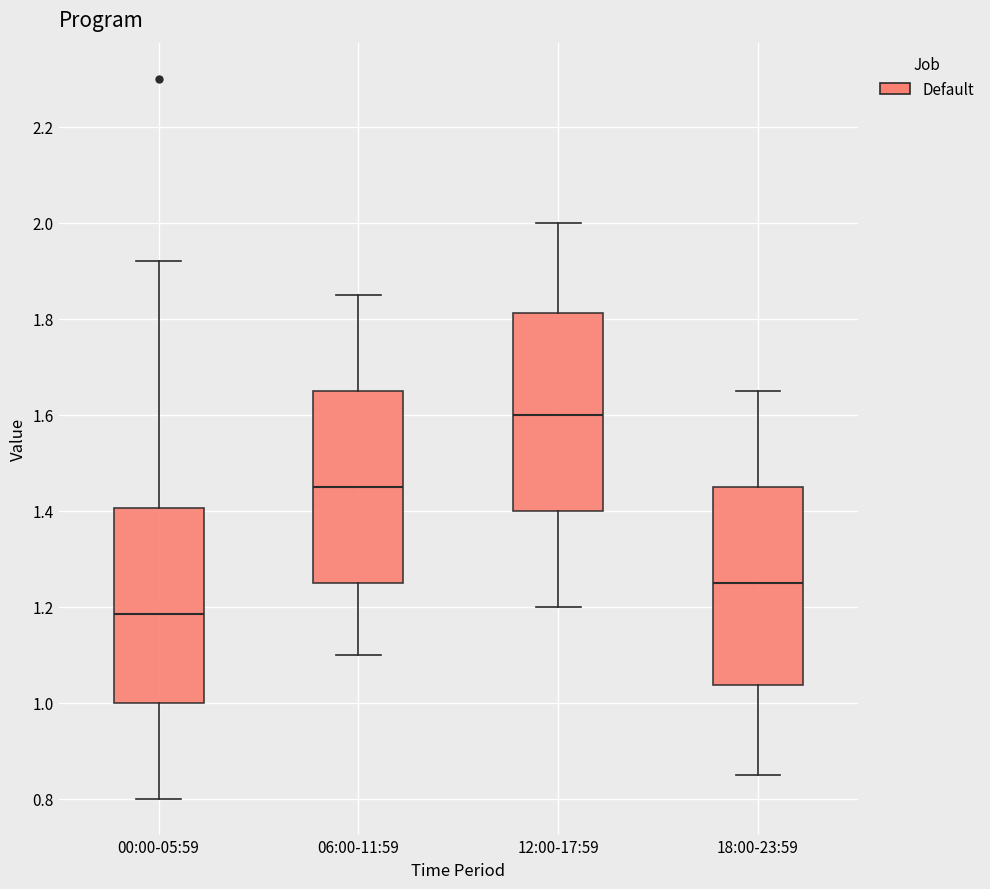

Where does the upper whisker of the box for 06:00-11:59 end on the y-axis? The values are not printed on the chart, so give them approximately, as read against the axis.

1.86